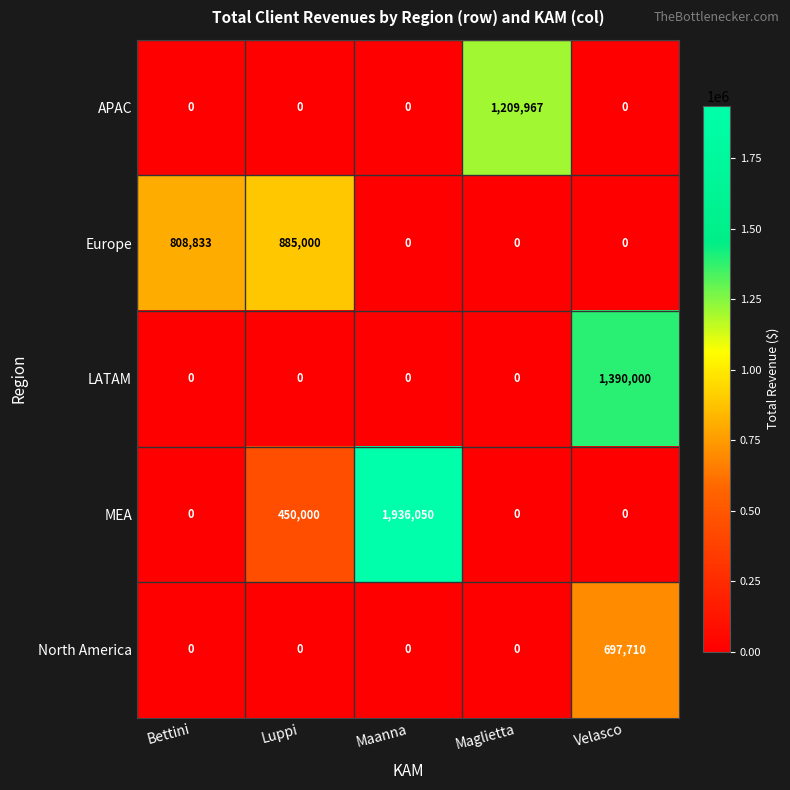

What is the total value across all series at Luppi?

1335000